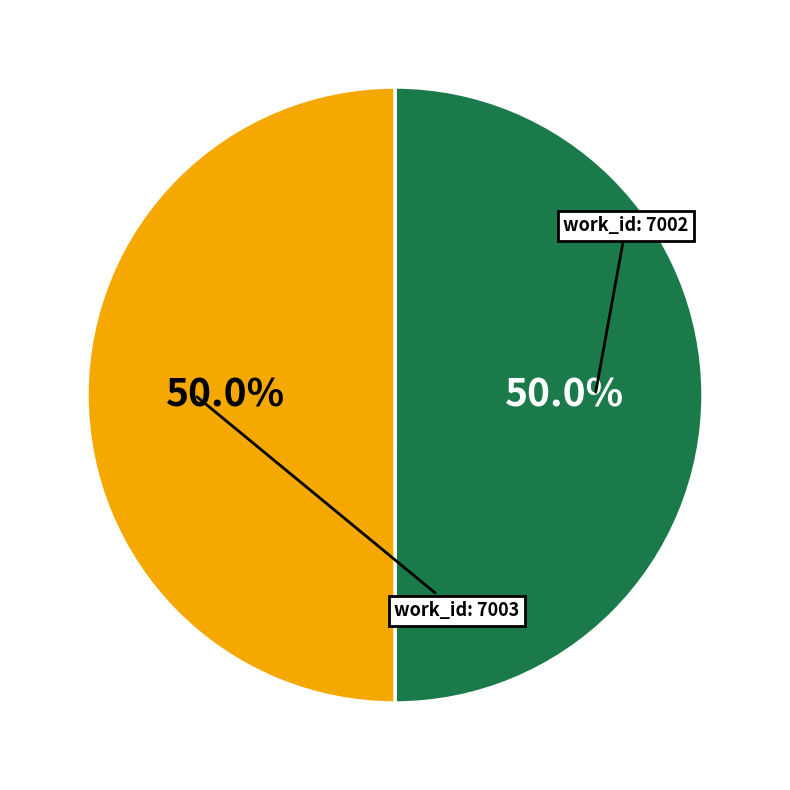

To the nearest percent, what is the average slice percentage?

50%